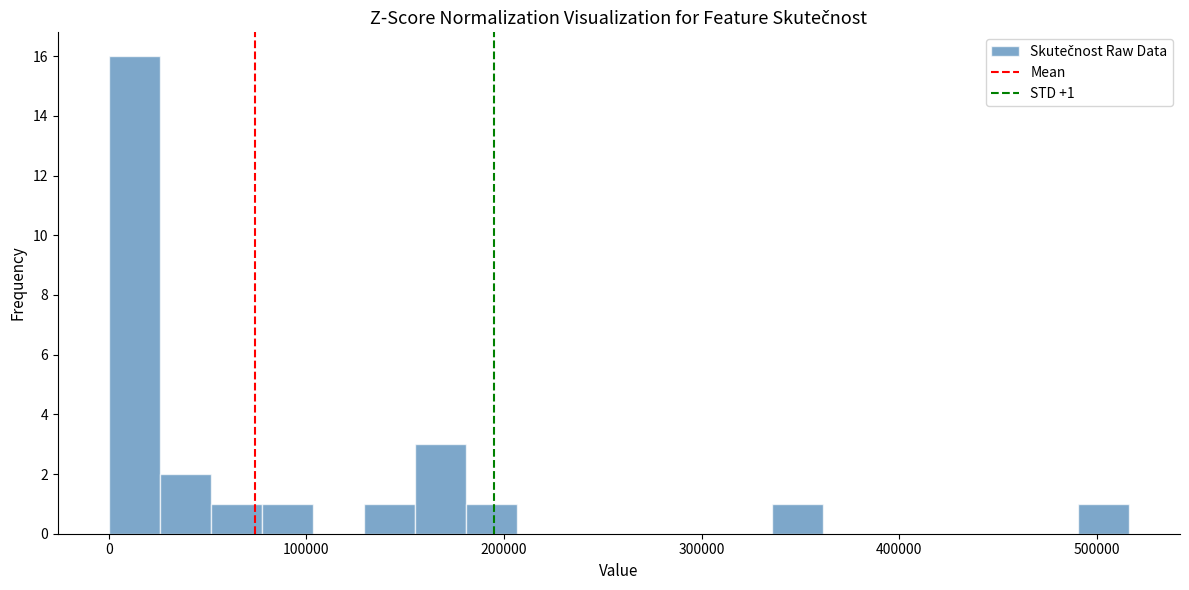

Read against the x-axis, roughly where is the centre of the tallest bar?

10000